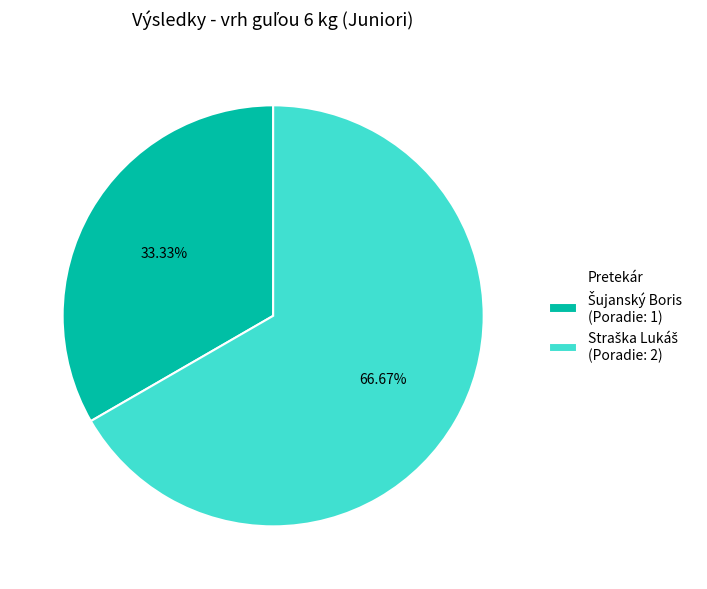

Count the number of slices in the pie.

2